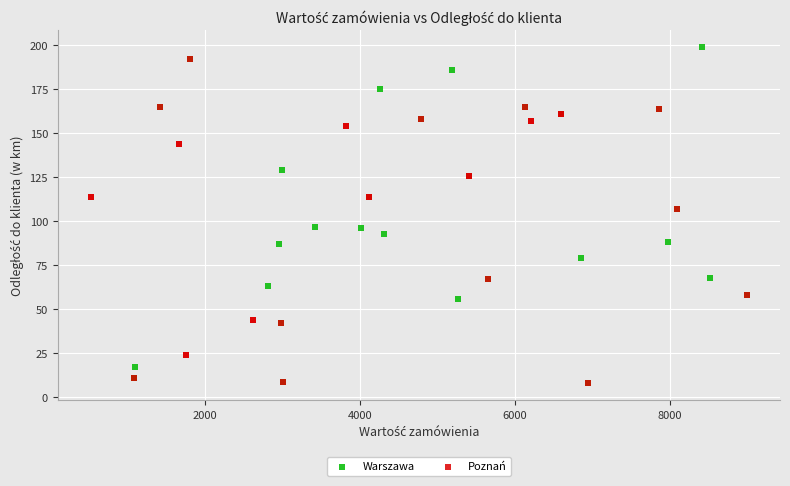

Which series has the largest Y range (max minus min)?

Warszawa